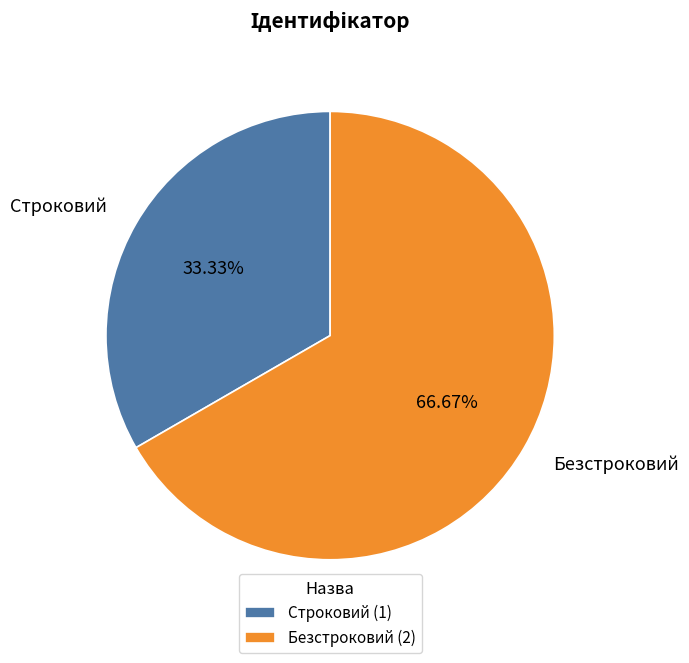

To the nearest percent, what is the combined percentage of Строковий and Безстроковий?

100%